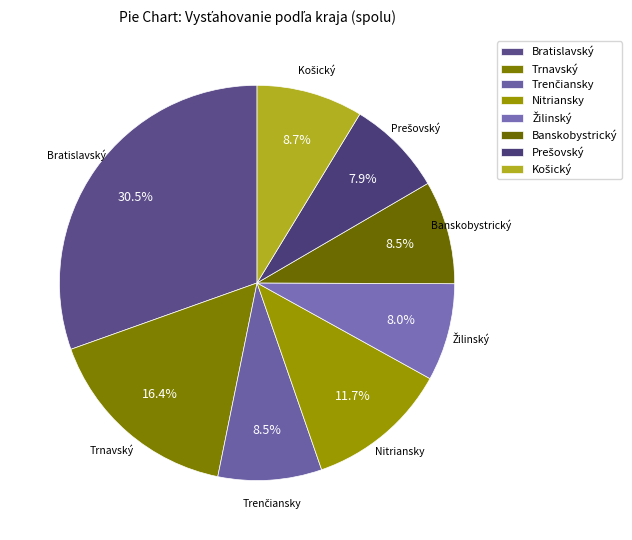

Is there a majority slice in this chart?

No